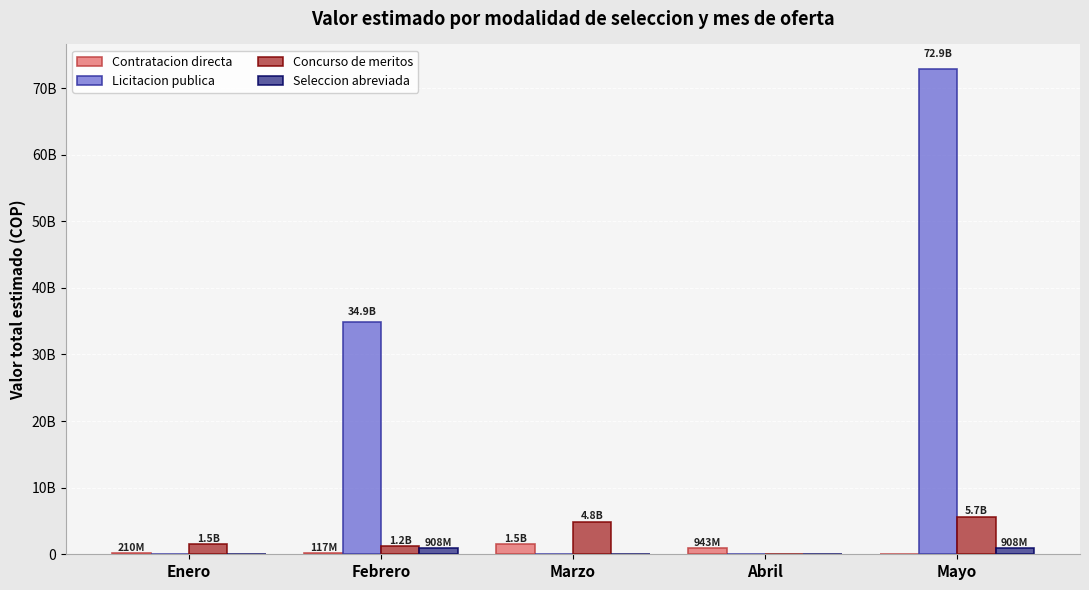

At which label does Contratacion directa reach its minimum?

Mayo